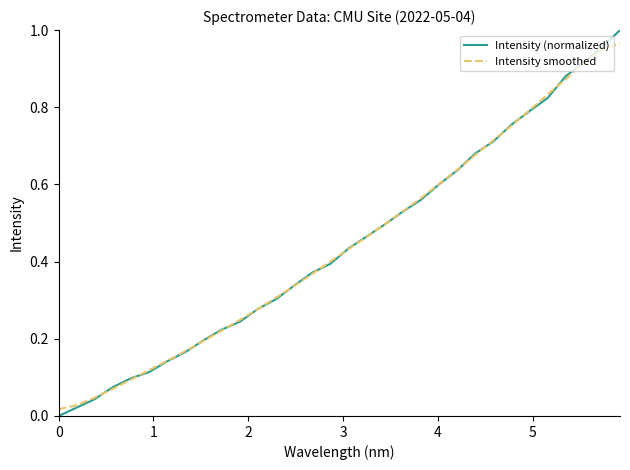

How many times do Intensity (normalized) and Intensity smoothed cross each other?

15